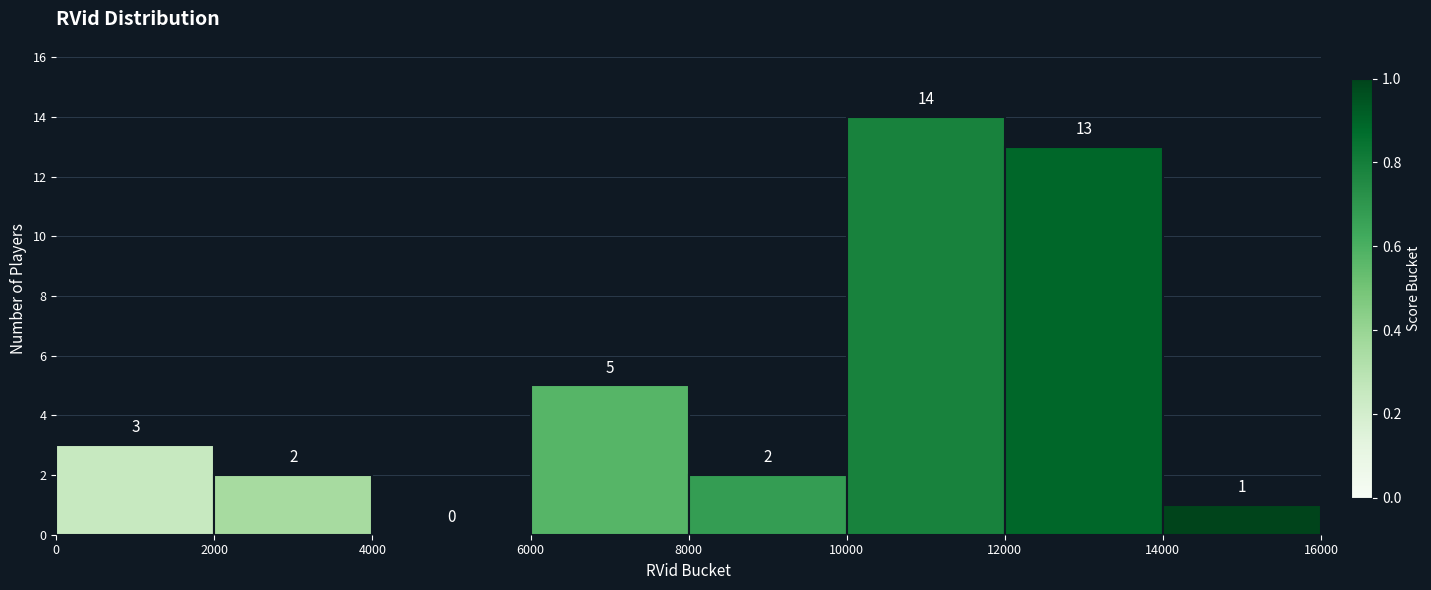

Which range on the x-axis has the tallest bar?

10000 to 12000